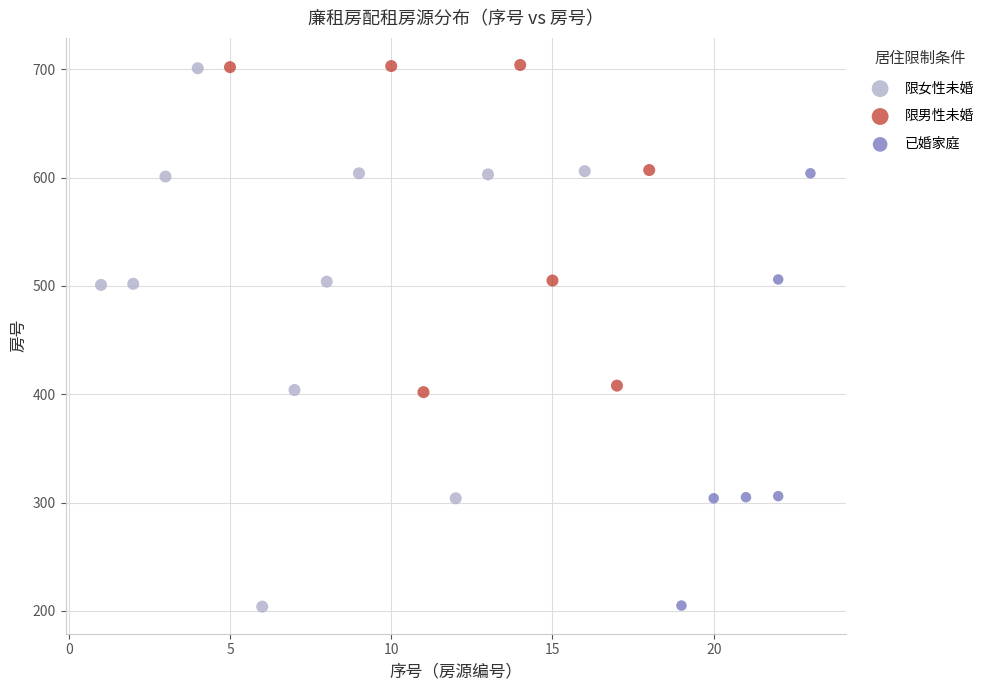

Which series has the widest spread of Y values?

限女性未婚